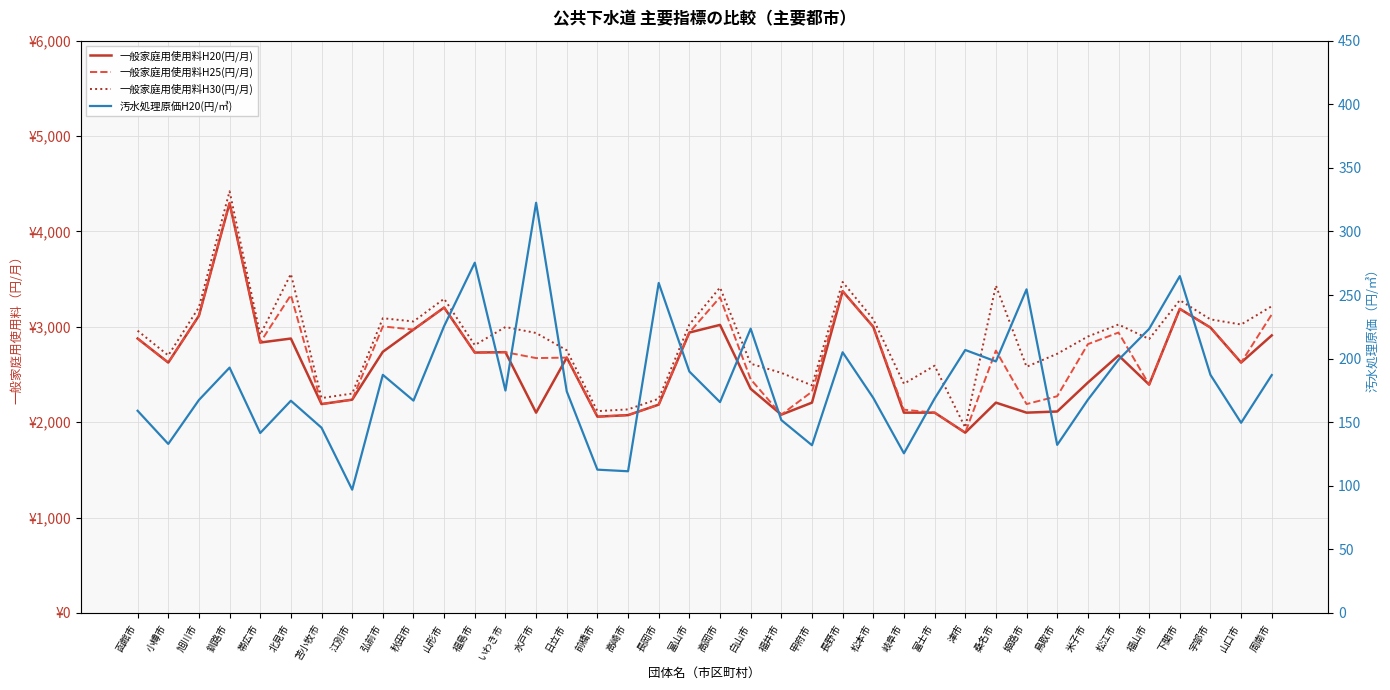

True or false: 一般家庭用使用料H20(円/月) has more than 2 interior local peaks.

True